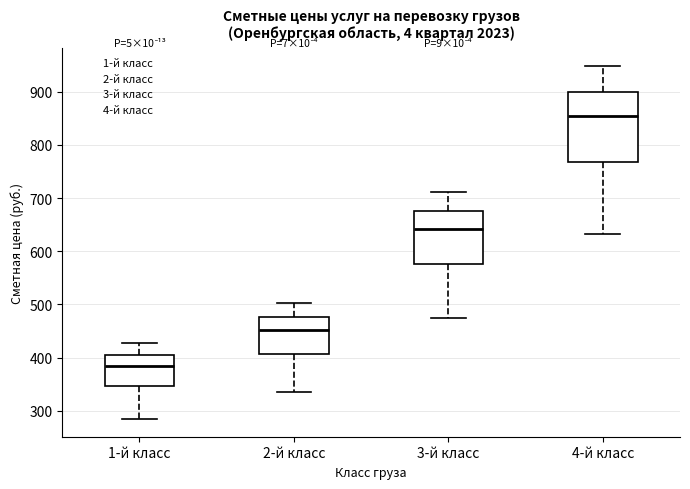

Where does the upper whisker of the box for 3-й класс end on the y-axis? The values are not printed on the chart, so give them approximately, as read against the axis.

710